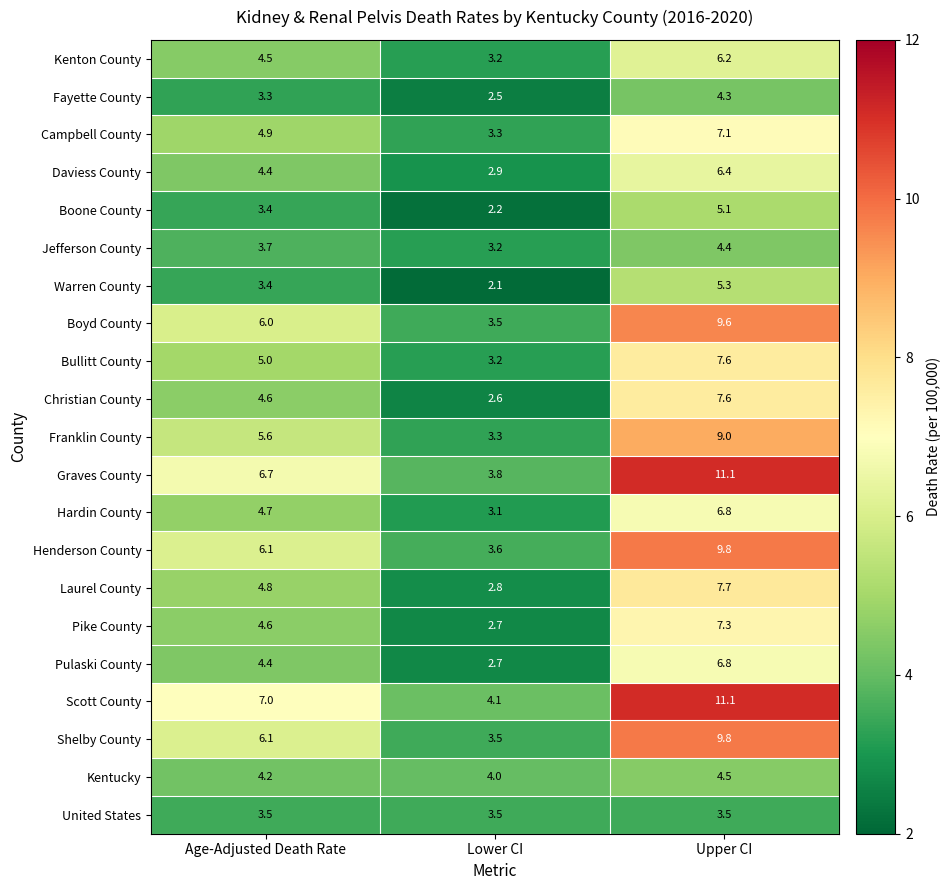

What is the total value across all series at Age-Adjusted Death Rate?

100.9